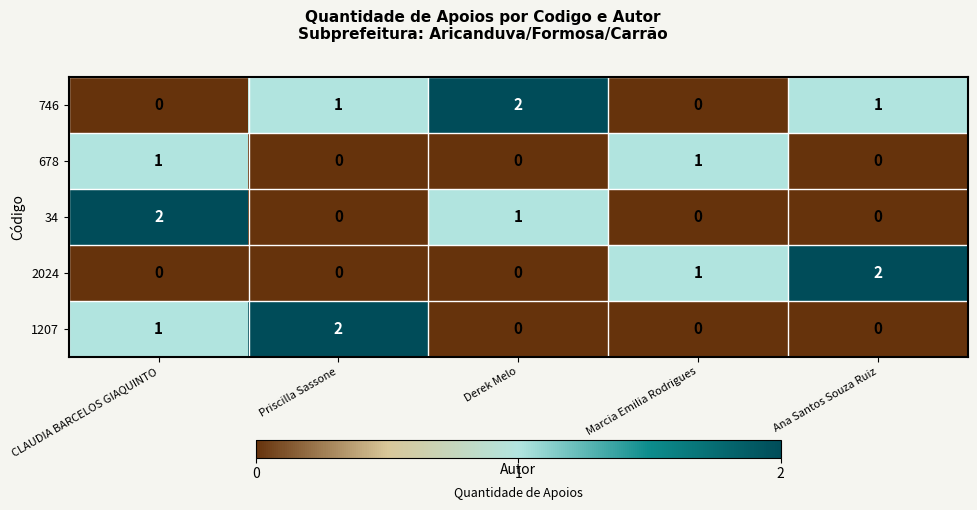

Reading left to right, extract all data points from this chart.

746: 0	1	2	0	1
678: 1	0	0	1	0
34: 2	0	1	0	0
2024: 0	0	0	1	2
1207: 1	2	0	0	0